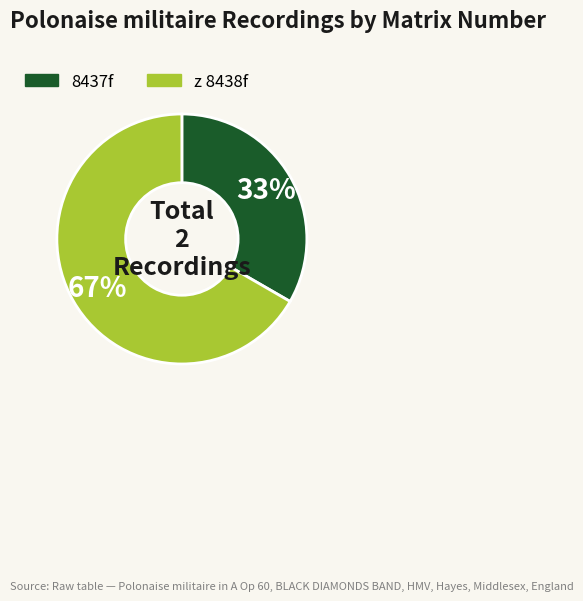

Is there a majority slice in this chart?

Yes